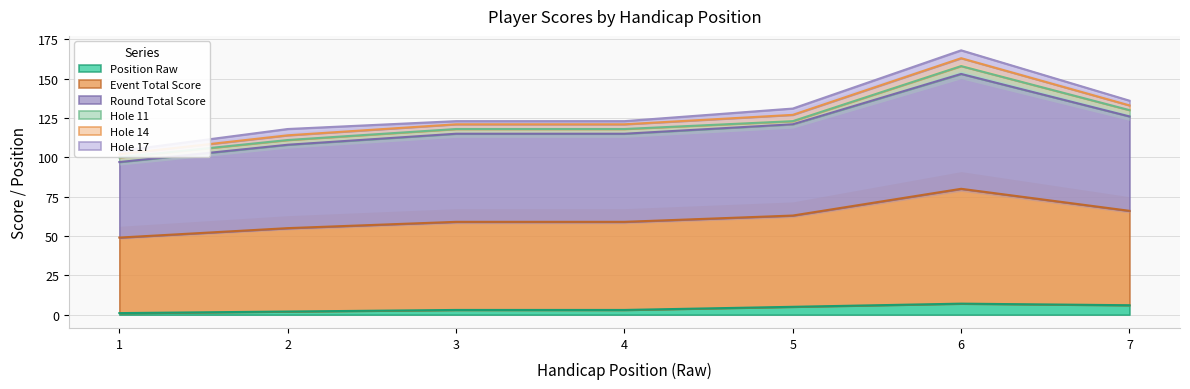

Which has a higher value, 5 or 7?

7